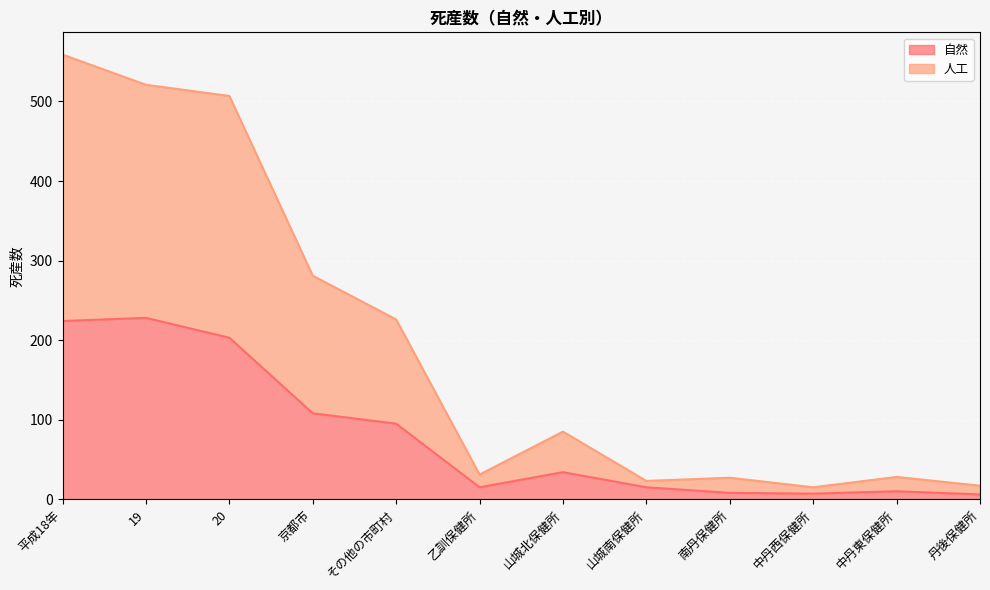

True or false: 人工 and 自然 intersect in this chart.

False